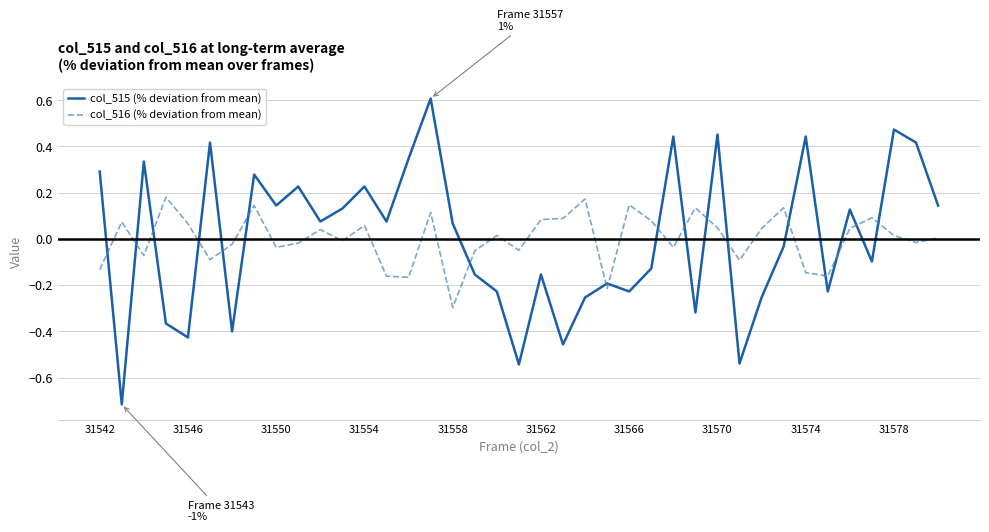

Which series has the largest range (max minus min)?

col_515 (% deviation from mean)